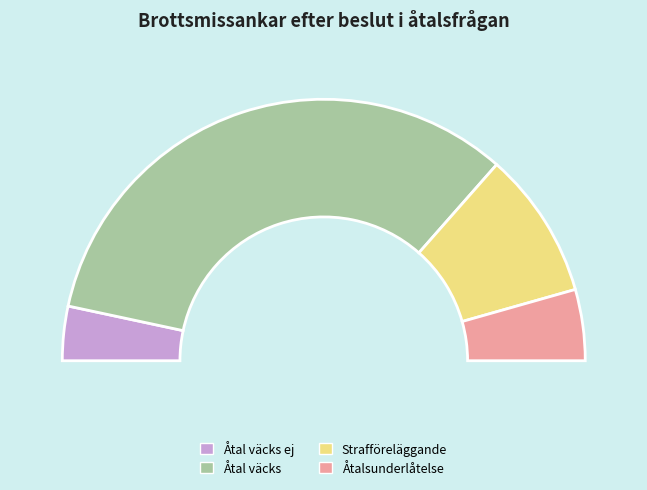

Which category has the smallest portion of the pie?

Åtal väcks ej